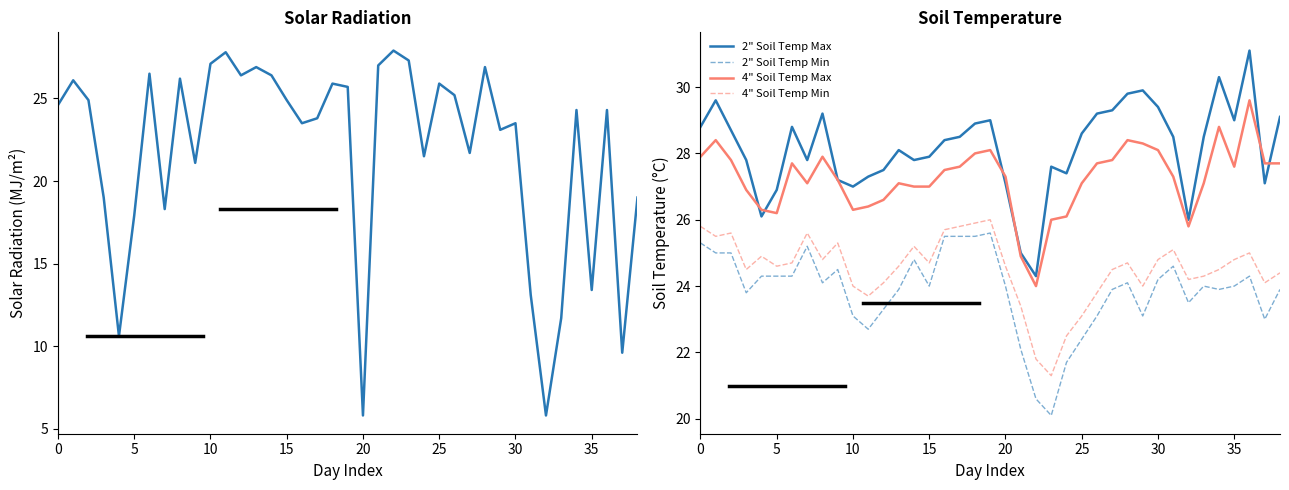

What is the total value across all series at 15?

122.0